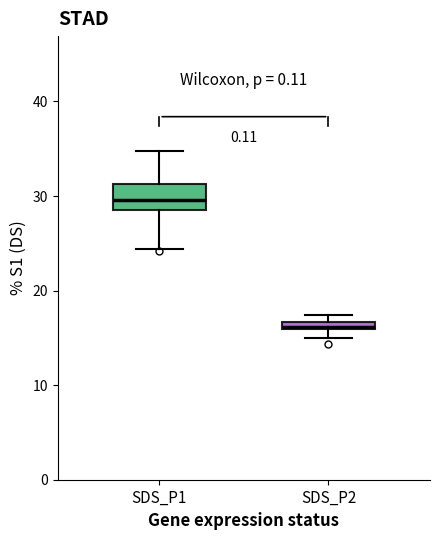

Comparing the boxes themselves (not the whiskers), which one is the tallest?

SDS_P1